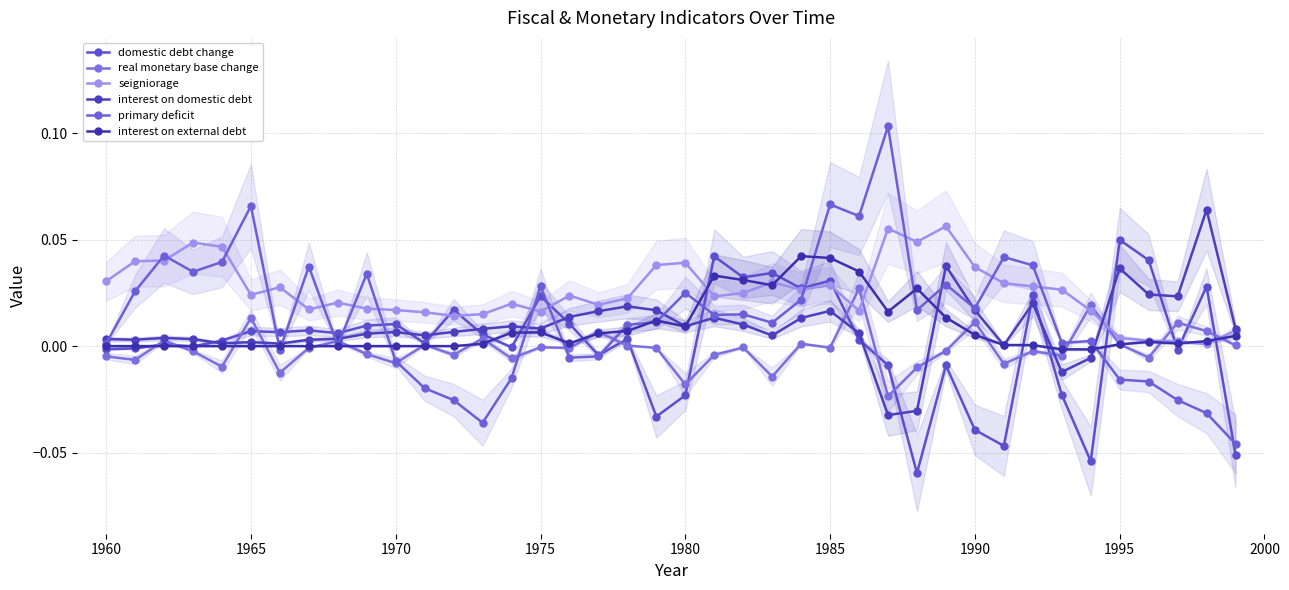

Is it true that real monetary base change equals -0.0 at 36?

False